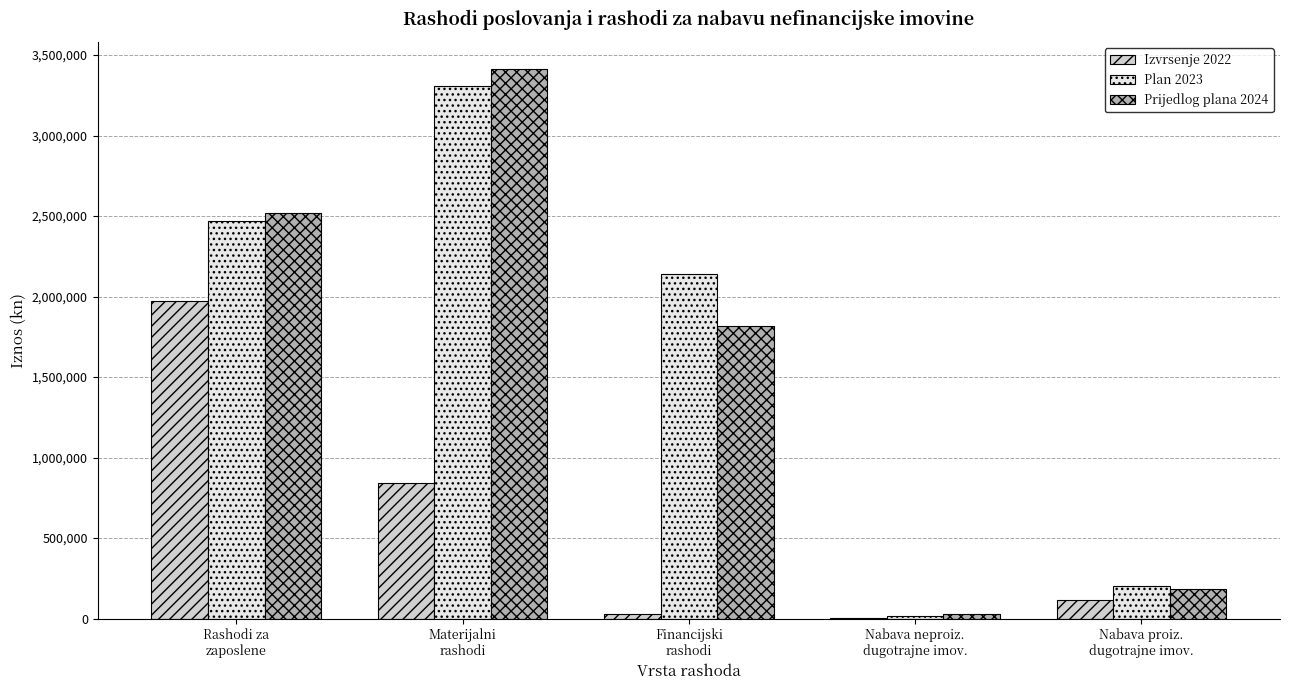

Reading left to right, what are all the values shown in this chart?

Izvrsenje 2022: Rashodi za
zaposlene=1970228.6	Materijalni
rashodi=839077.2	Financijski
rashodi=30695.7	Nabava neproiz.
dugotrajne imov.=5368.4	Nabava proiz.
dugotrajne imov.=114956.2
Plan 2023: Rashodi za
zaposlene=2468700.0	Materijalni
rashodi=3308300.0	Financijski
rashodi=2139100.0	Nabava neproiz.
dugotrajne imov.=13300.0	Nabava proiz.
dugotrajne imov.=203100.0
Prijedlog plana 2024: Rashodi za
zaposlene=2520000.0	Materijalni
rashodi=3411000.0	Financijski
rashodi=1819000.0	Nabava neproiz.
dugotrajne imov.=30000.0	Nabava proiz.
dugotrajne imov.=186000.0